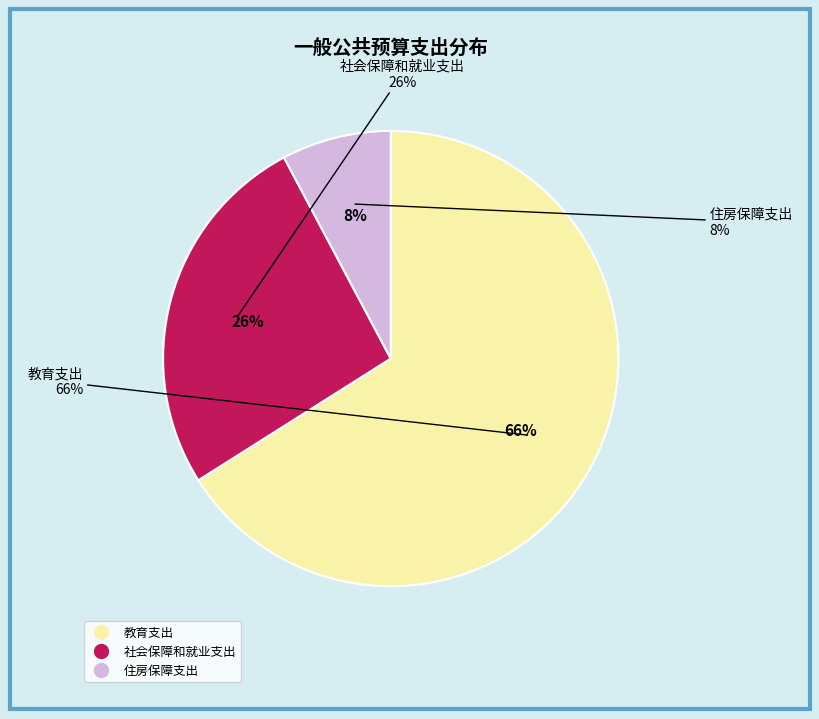

To the nearest percent, what is the difference between the 社会保障和就业支出 and 住房保障支出 slice percentages?

18%